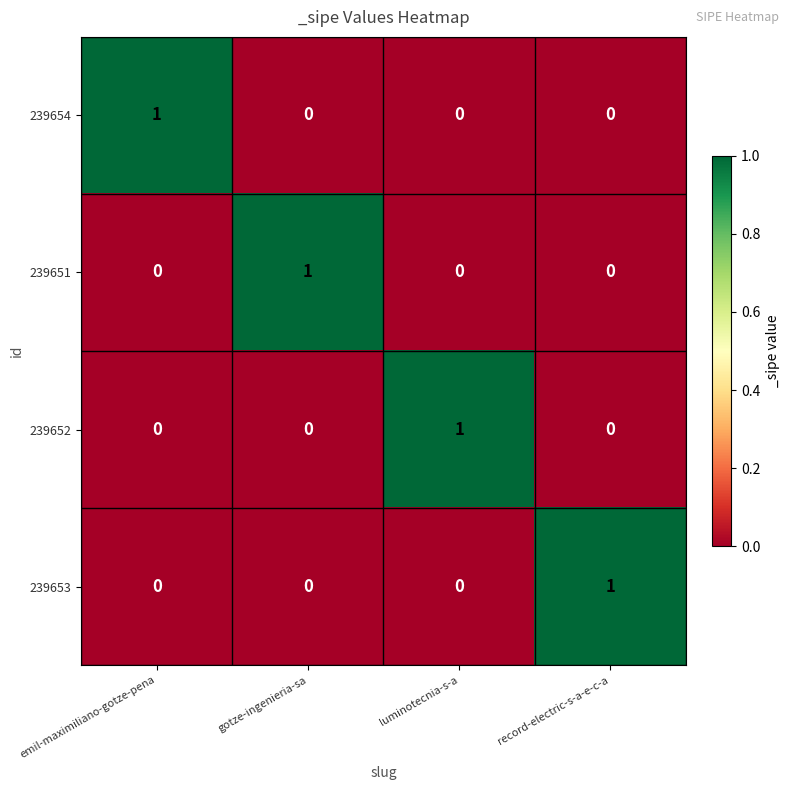

Reading left to right, list all the values displayed in this chart.

239654: emil-maximiliano-gotze-pena=1	gotze-ingenieria-sa=0	luminotecnia-s-a=0	record-electric-s-a-e-c-a=0
239651: emil-maximiliano-gotze-pena=0	gotze-ingenieria-sa=1	luminotecnia-s-a=0	record-electric-s-a-e-c-a=0
239652: emil-maximiliano-gotze-pena=0	gotze-ingenieria-sa=0	luminotecnia-s-a=1	record-electric-s-a-e-c-a=0
239653: emil-maximiliano-gotze-pena=0	gotze-ingenieria-sa=0	luminotecnia-s-a=0	record-electric-s-a-e-c-a=1